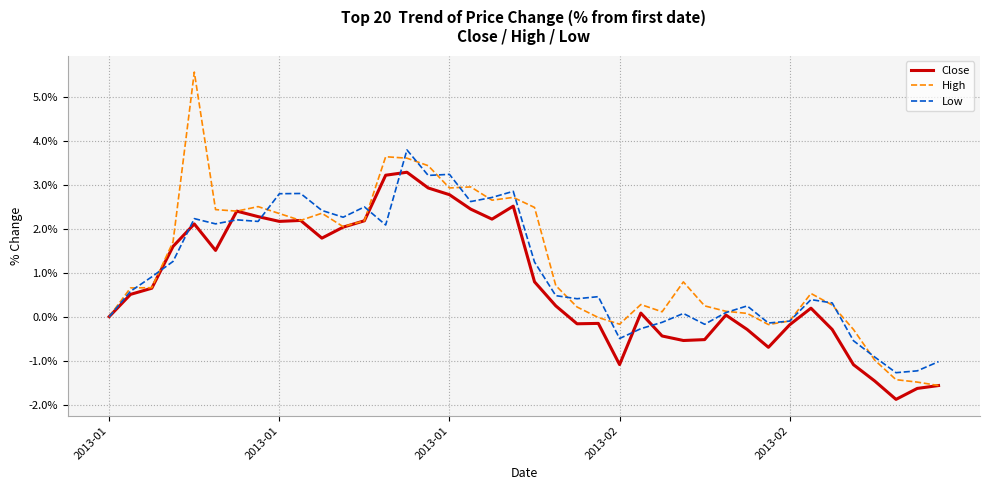

Which series has the widest spread of values?

High